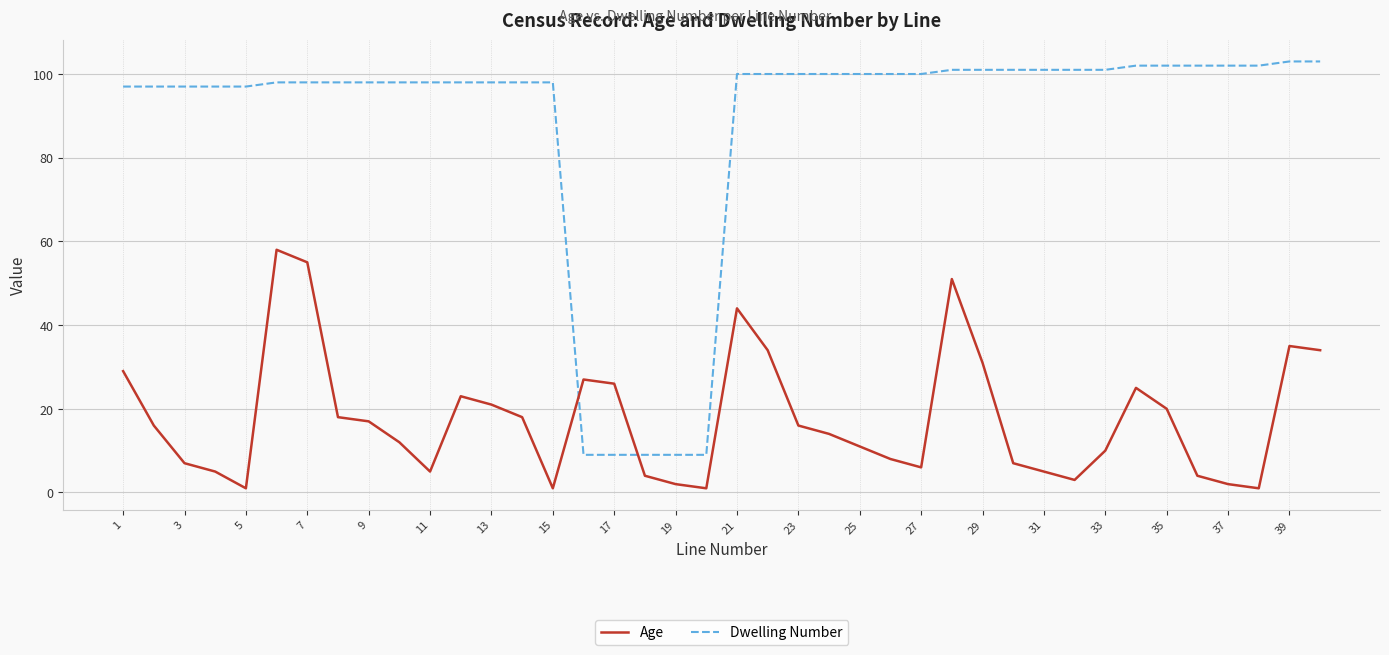

Which series has the widest spread of values?

Dwelling Number